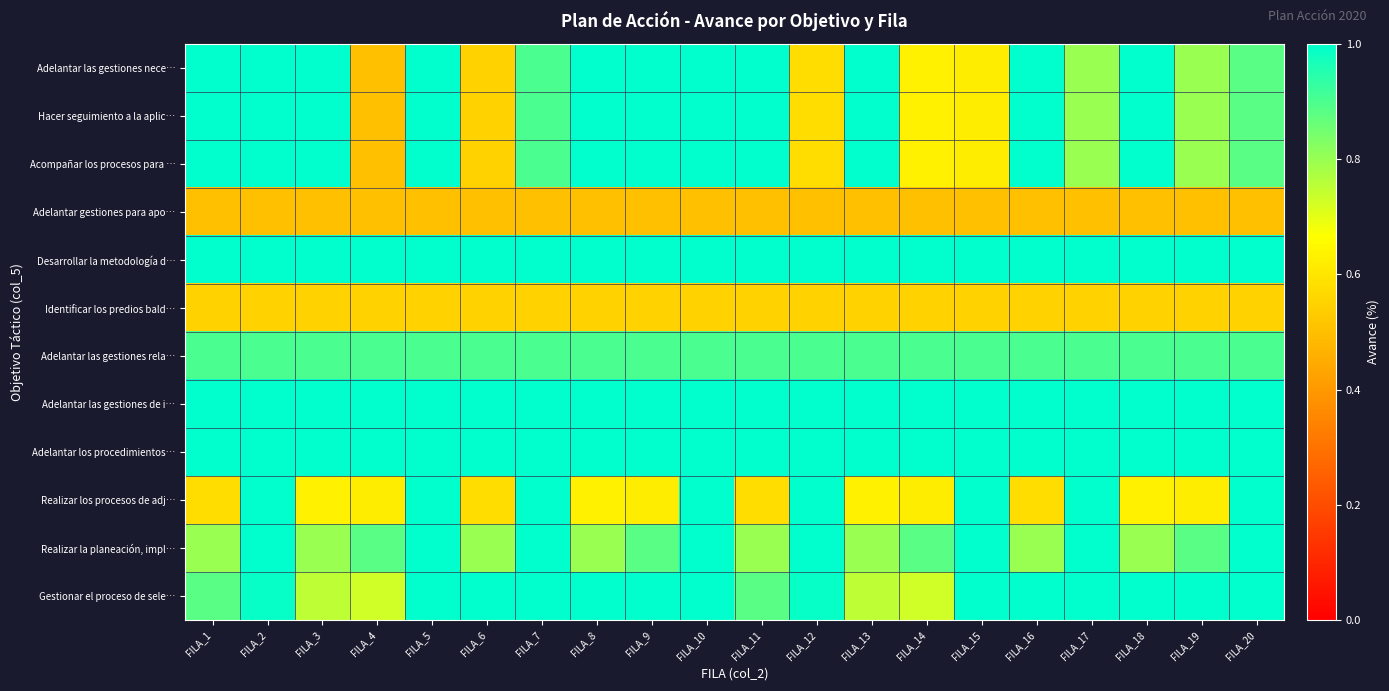

At how many categories does at least one series exceed 0?

20